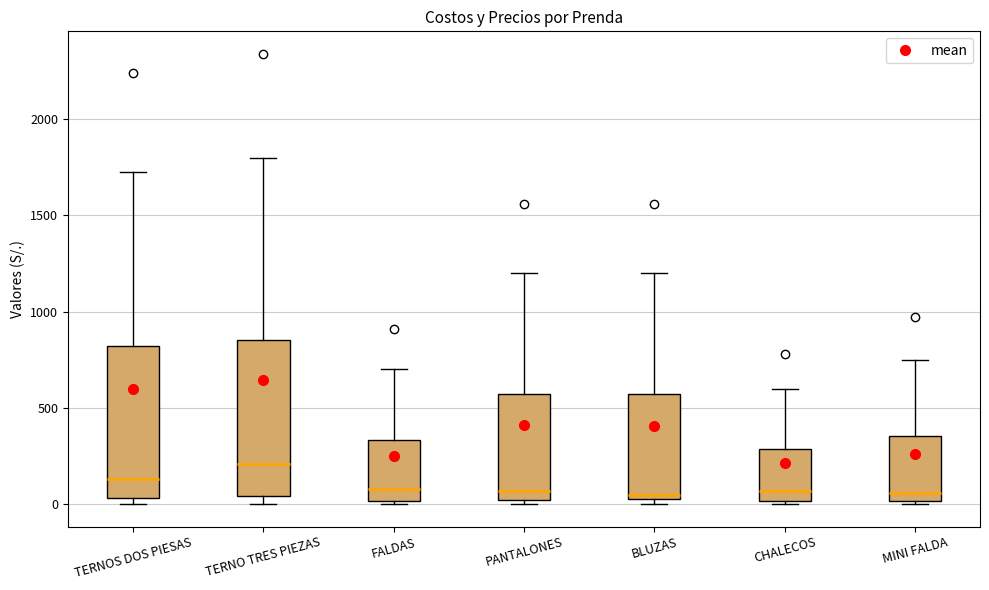

Where is the upper edge of the box for TERNOS DOS PIESAS on the y-axis? The values are not printed on the chart, so give them approximately, as read against the axis.

800